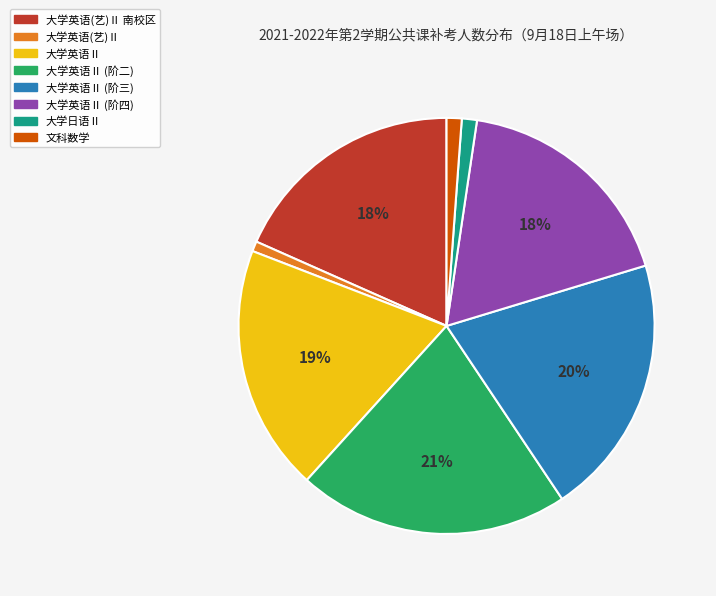

Count the number of slices in the pie.

8